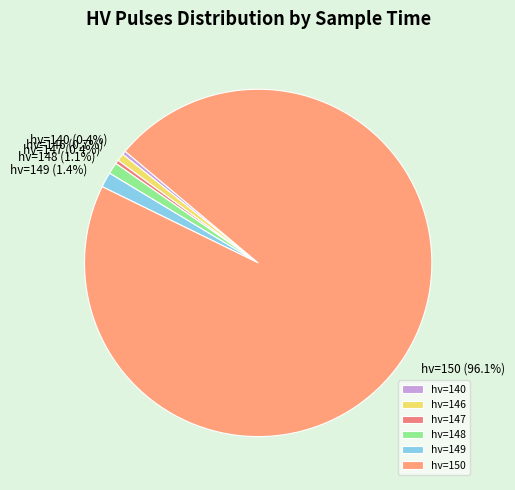

What portion of the pie excludes hv=147?

99.6%